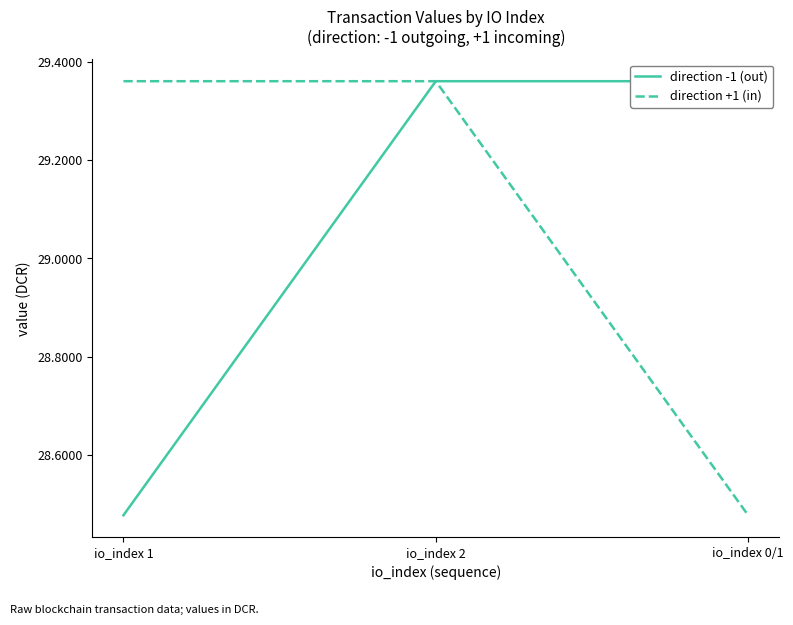

Rank the series by their maximum value, from highest to lowest.

direction -1 (out), direction +1 (in)